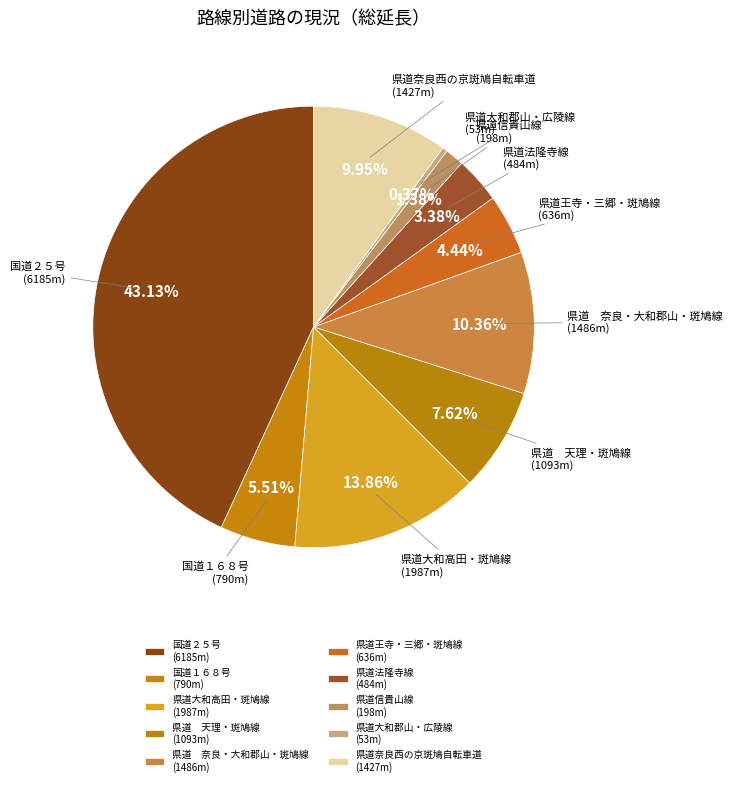

Does any single category account for the majority?

No